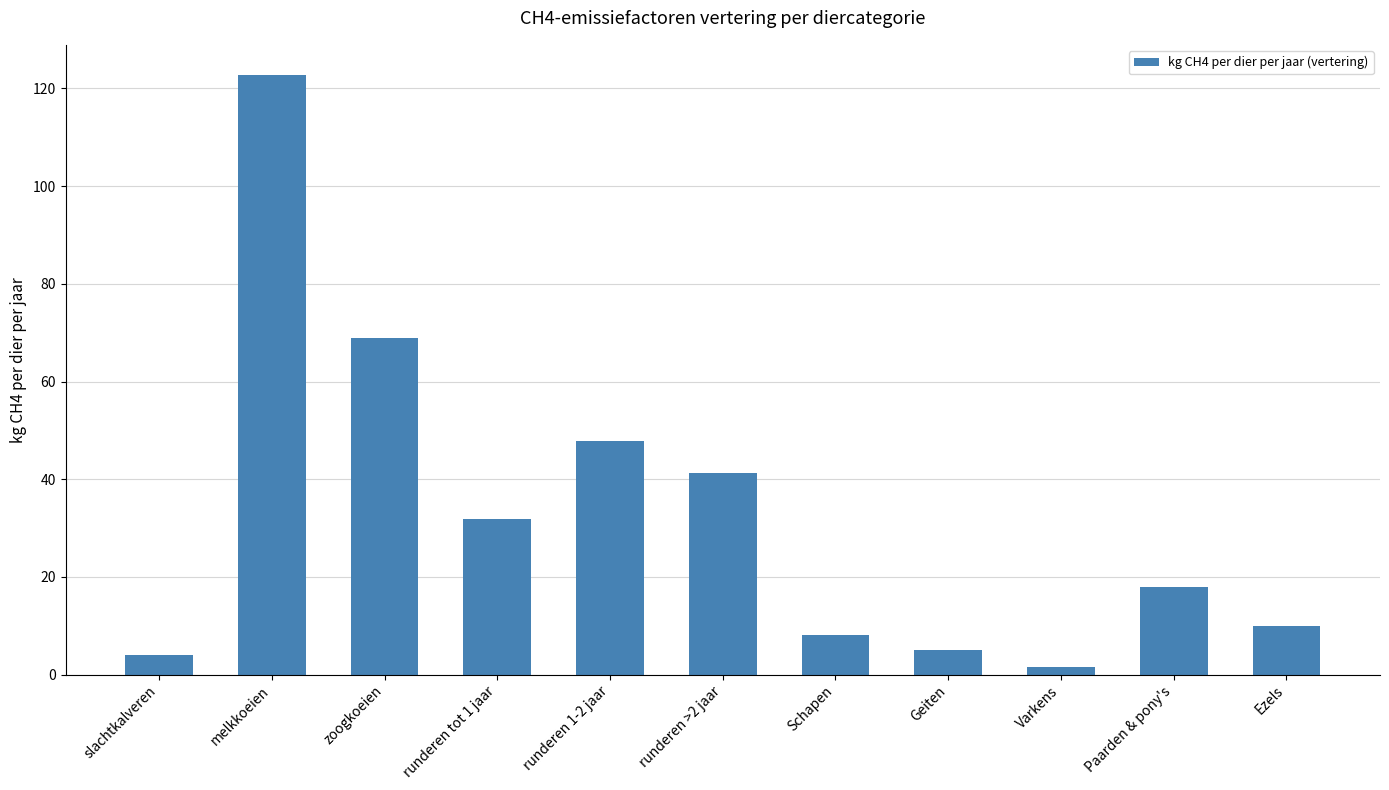

Is it true that the value at runderen >2 jaar is 15.5?

False